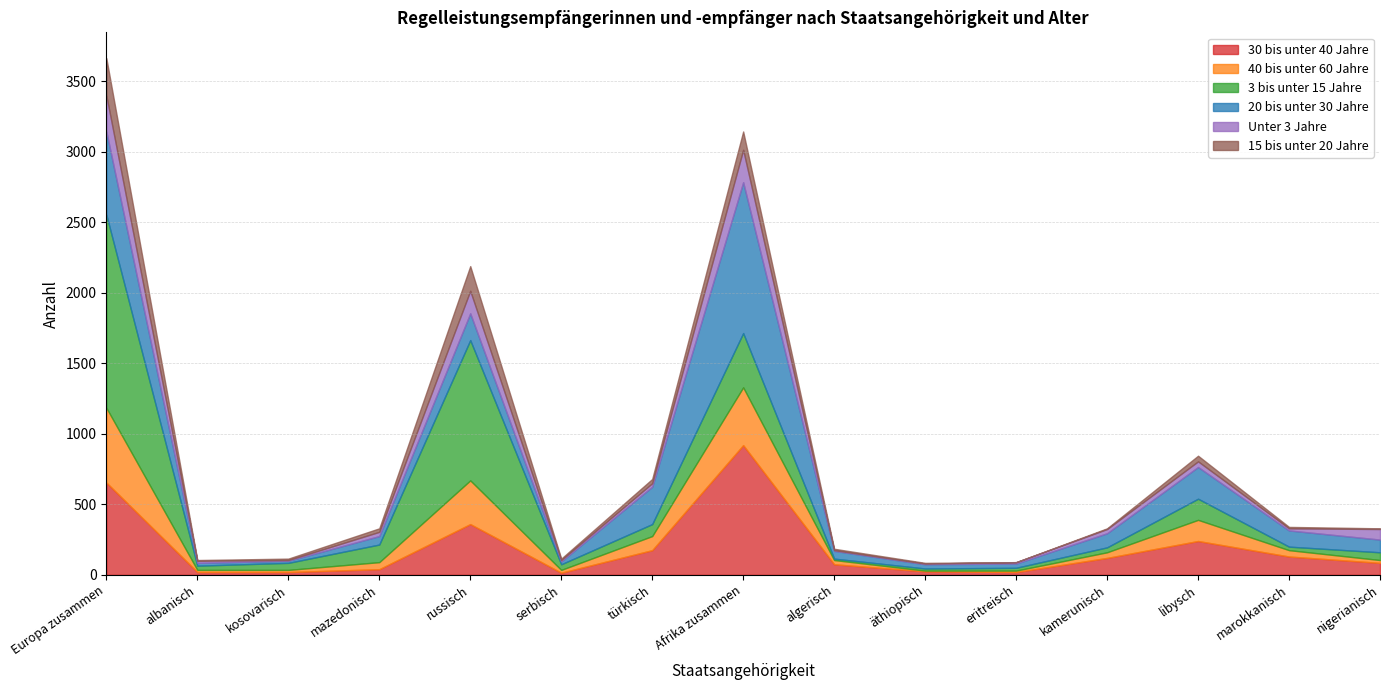

Reading right to left, what are all the values shown in this chart?

30 bis unter 40 Jahre: 85	130	240	120	20	25	75	920	175	15	360	40	20	20	655
40 bis unter 60 Jahre: 20	45	150	40	10	5	30	410	100	20	310	50	15	15	530
3 bis unter 15 Jahre: 55	25	150	35	20	15	10	385	85	40	995	125	50	30	1370
20 bis unter 30 Jahre: 90	115	225	100	30	30	55	1070	265	20	190	60	15	20	590
Unter 3 Jahre: 75	15	40	30	10	5	5	230	25	10	160	30	5	15	255
15 bis unter 20 Jahre: 5	10	40	5	0	5	10	130	30	10	175	25	10	5	265